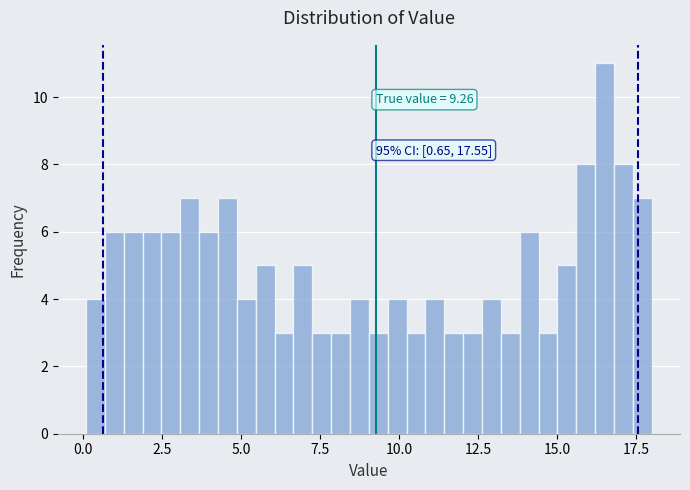

Around what value on the x-axis is the tallest bar? Give the approximate position of its centre, as read against the axis.

16.5